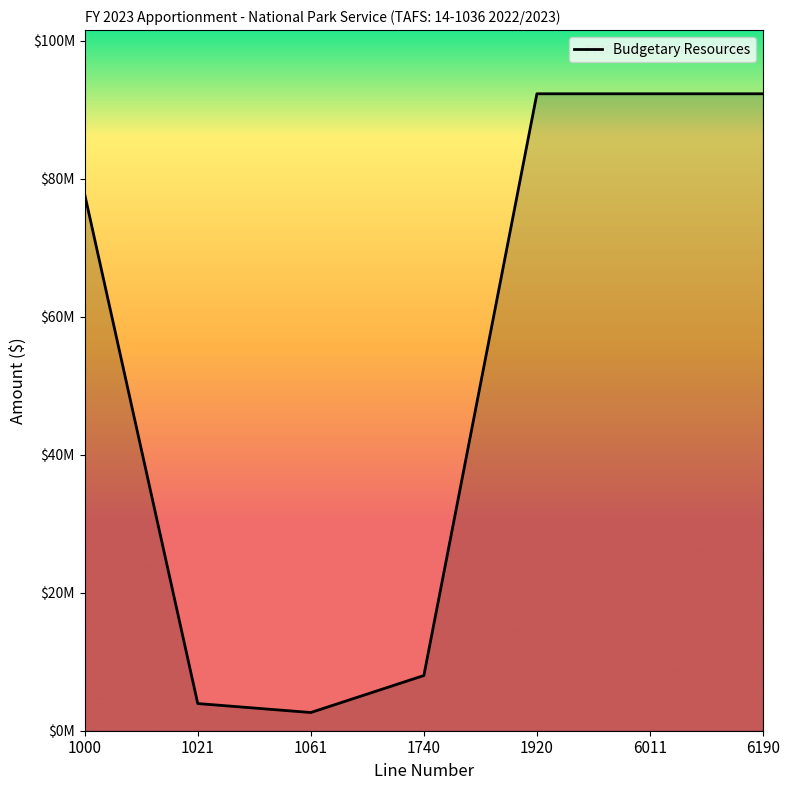

What is the ratio of the value at 1000 to the value at 6190?

0.8